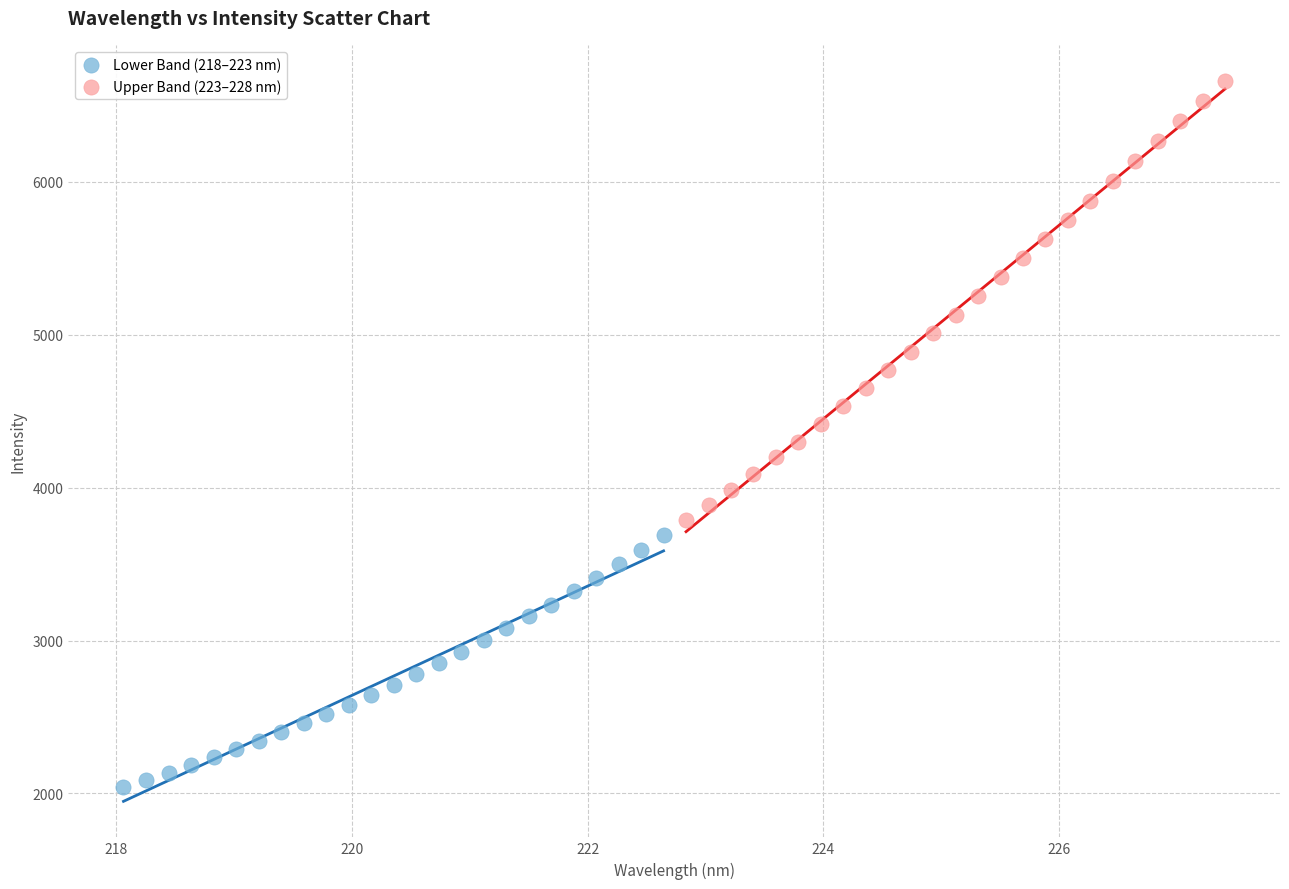

What are all the series names shown in the legend?

Lower Band (218–223 nm), Upper Band (223–228 nm)